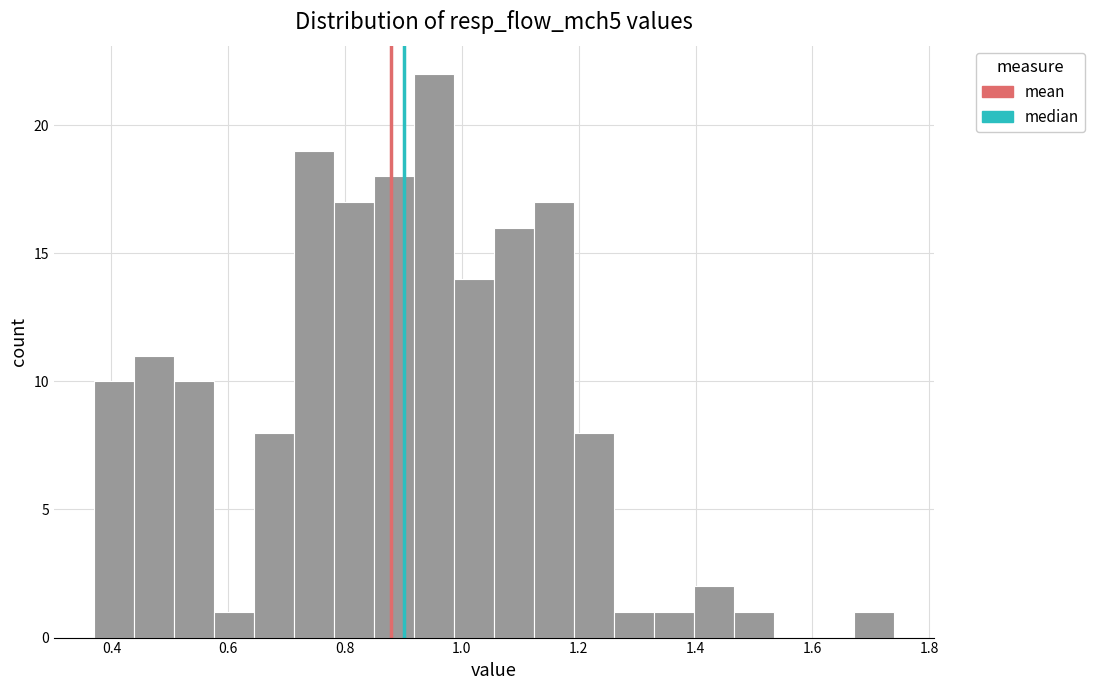

Read against the x-axis, roughly where is the centre of the tallest bar?

0.96